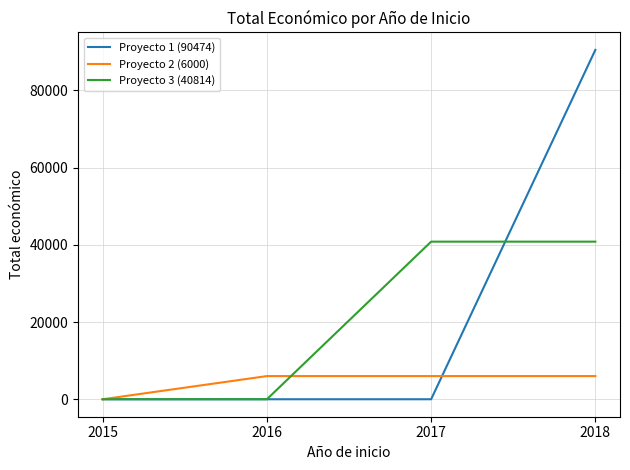

What is the sum of the Proyecto 3 (40814) values at 2015 and 2017?

40814